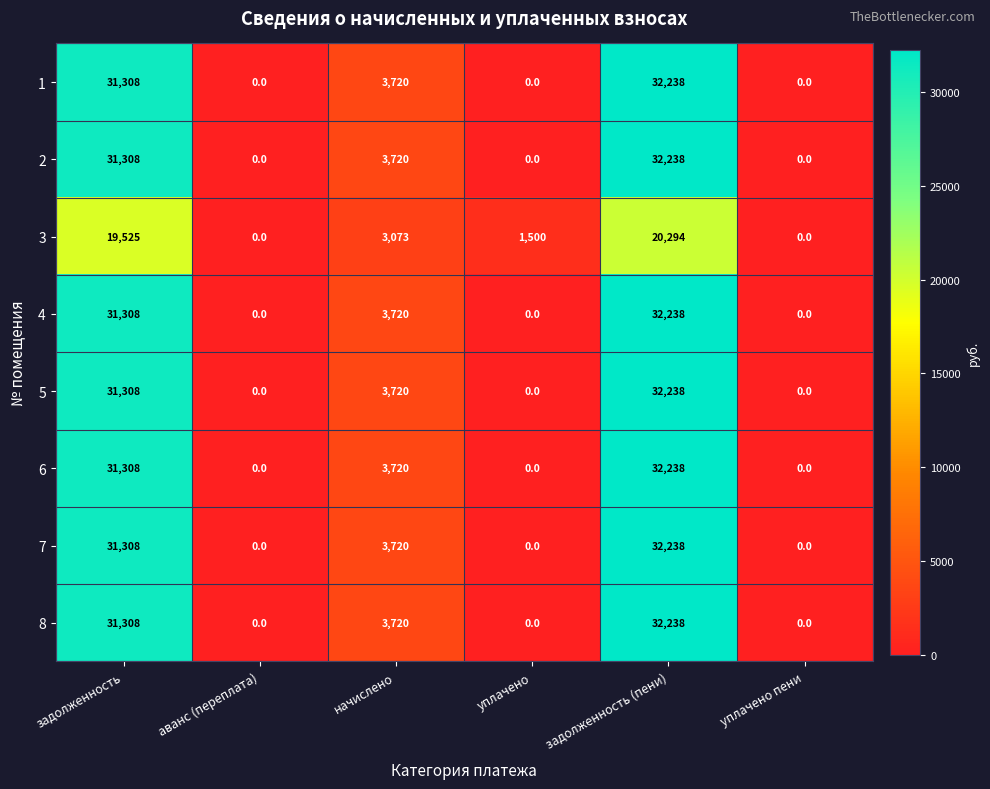

At which label does 3 first exceed 3073?

задолженность